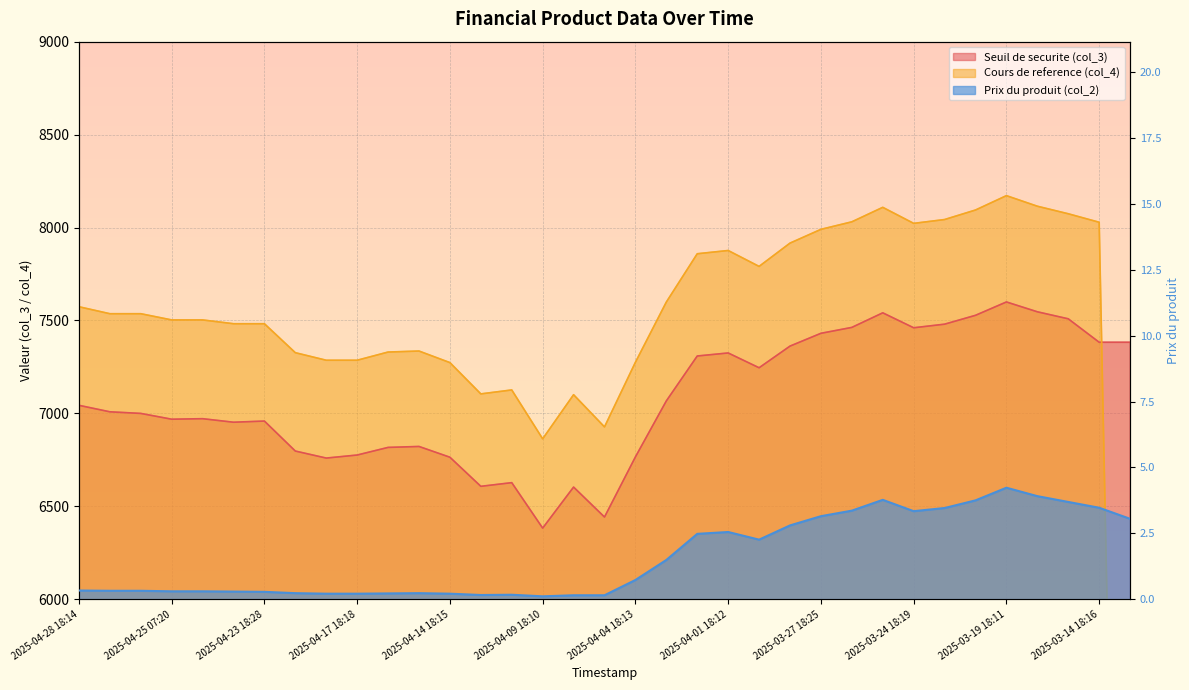

The Cours de reference (col_4) series shows 10446.8 at 2025-03-26 18:12. True or false?

False